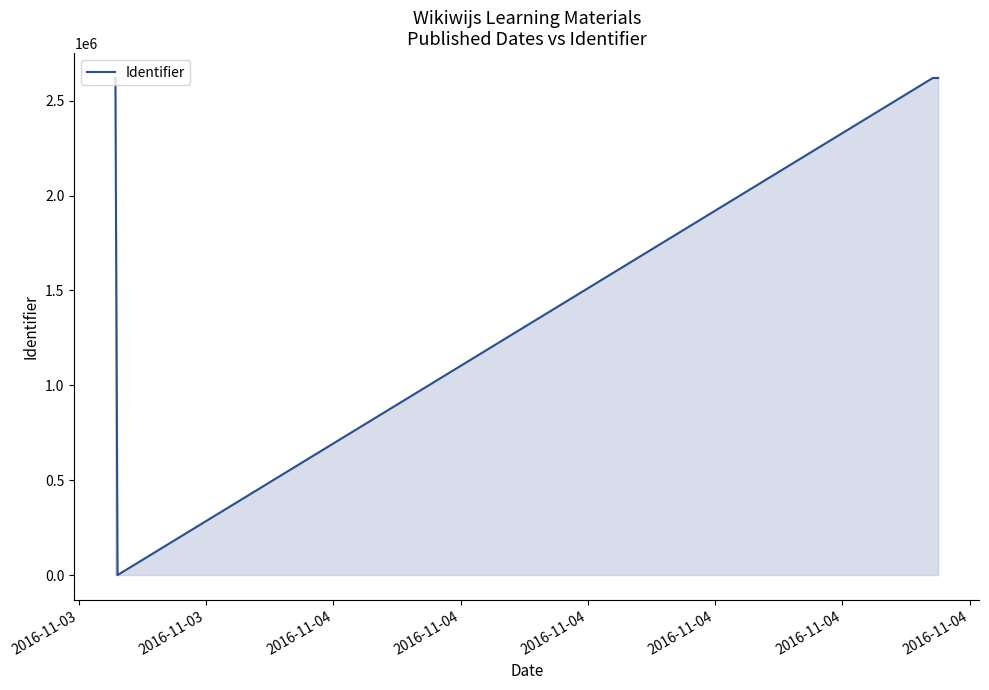

What is the label of the 2nd point from the right?

2016-11-04